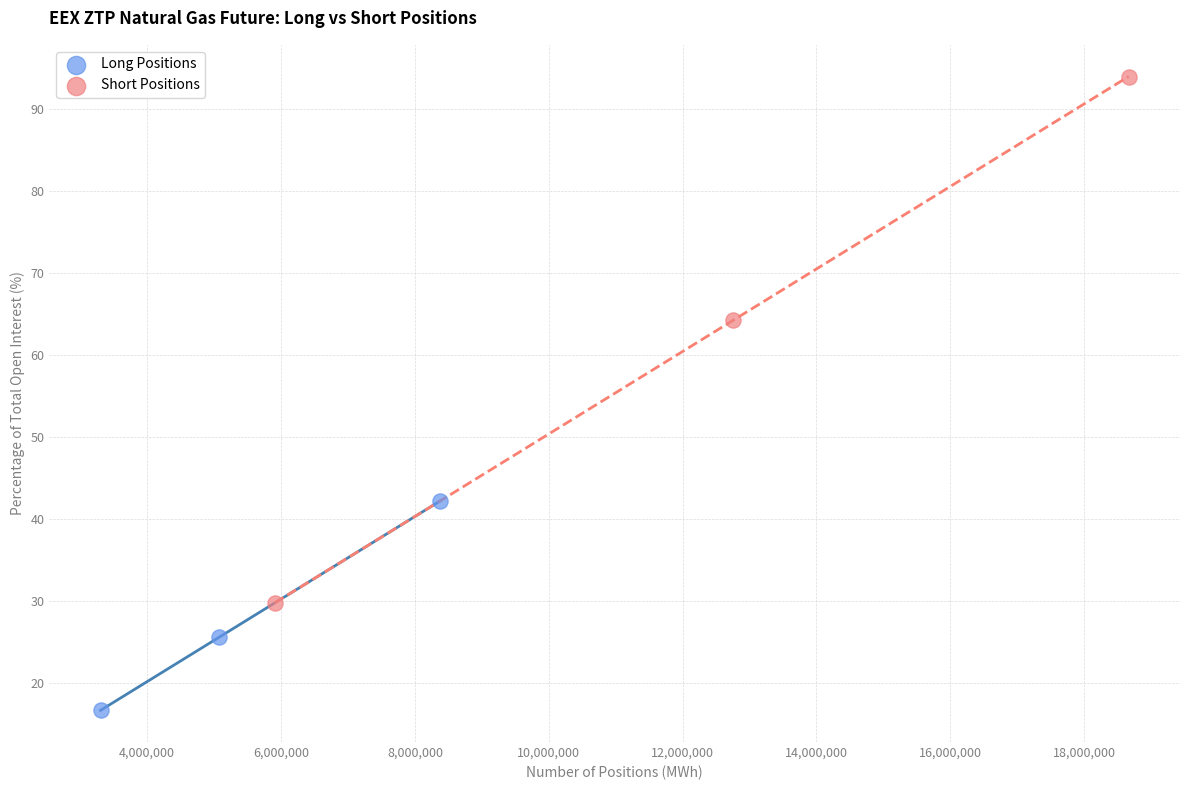

Which series reaches the minimum Y coordinate?

Long Positions